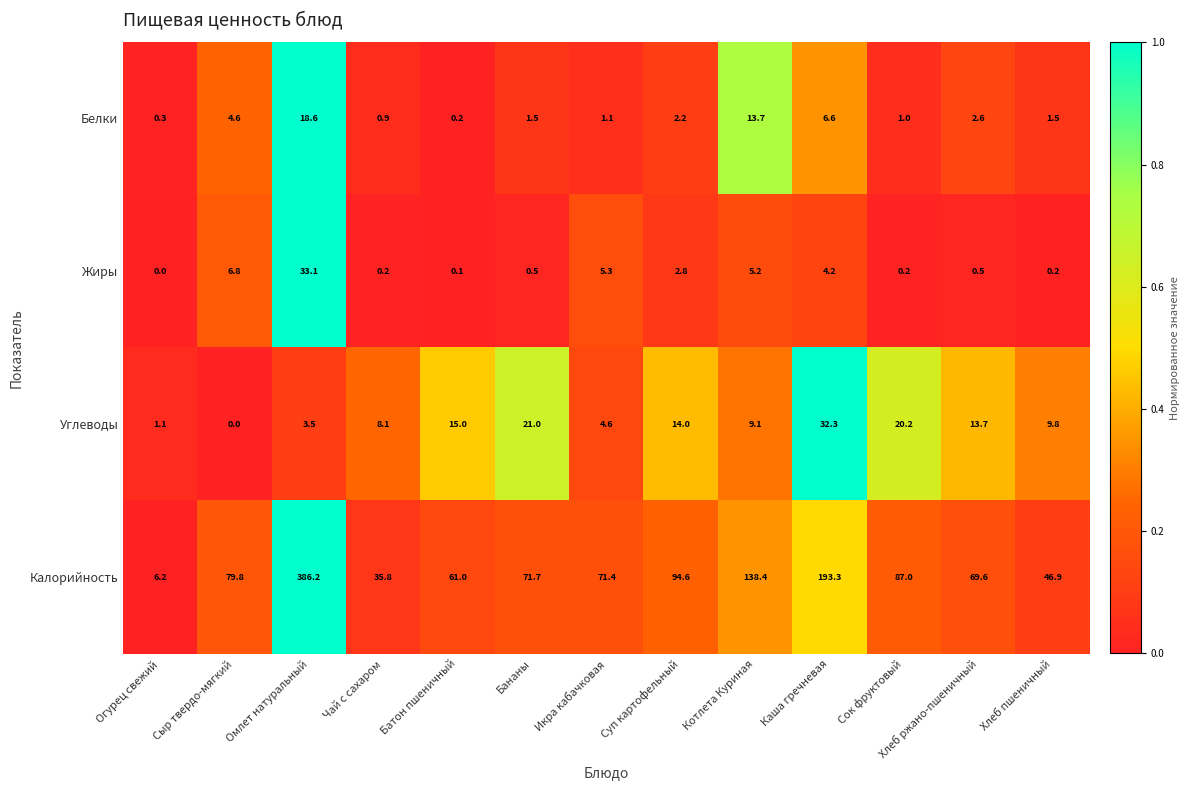

The value of Углеводы at Каша гречневая is 19.4. True or false?

False